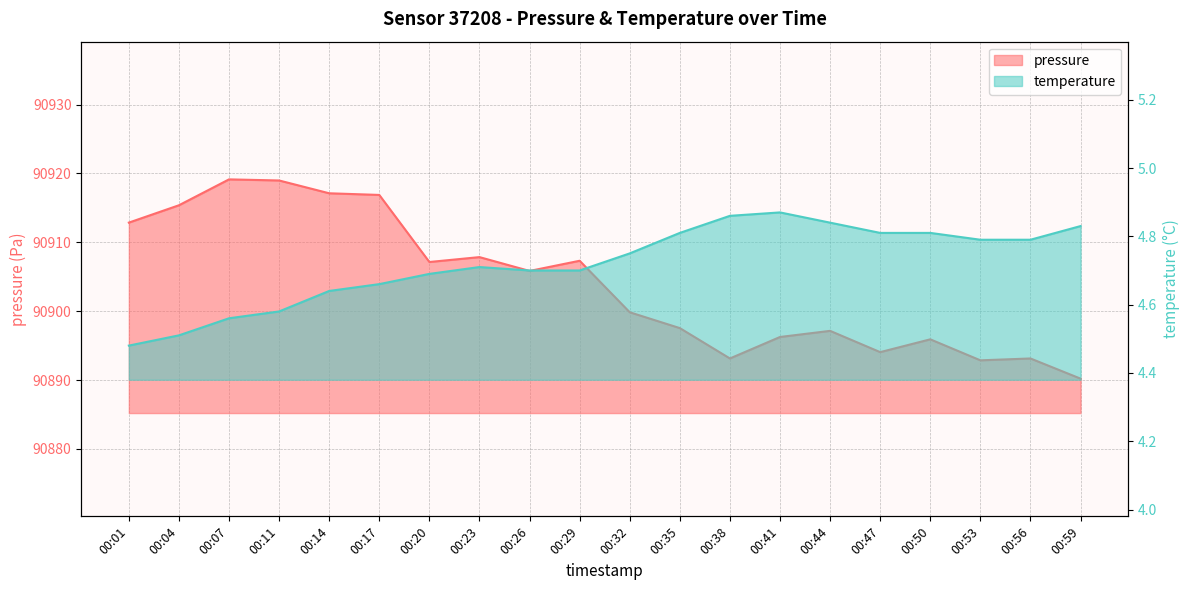

What is the difference between the second highest and second lowest values in the temperature series?

0.4